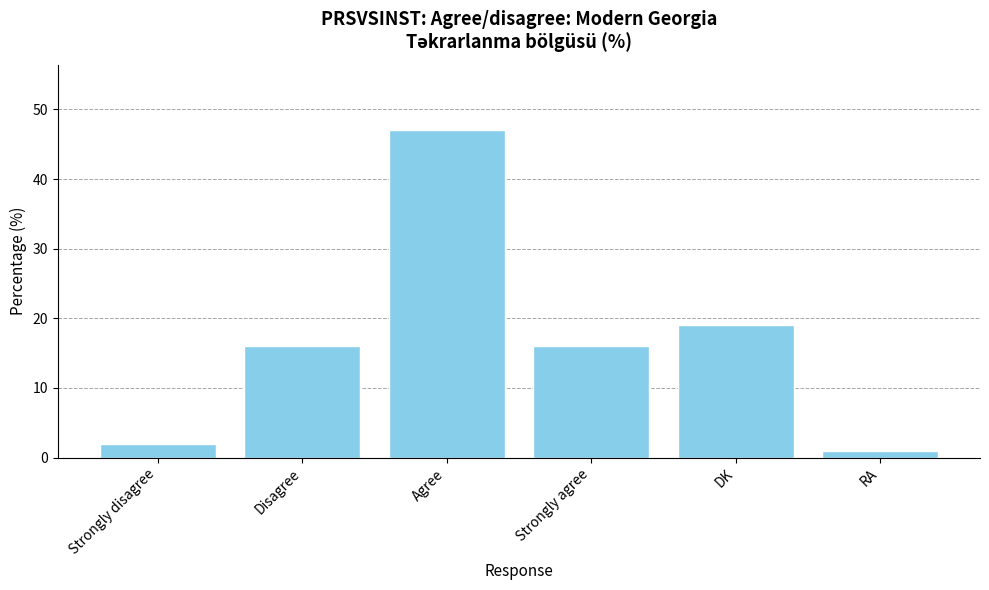

What is the label of the 5th bar from the left?

DK